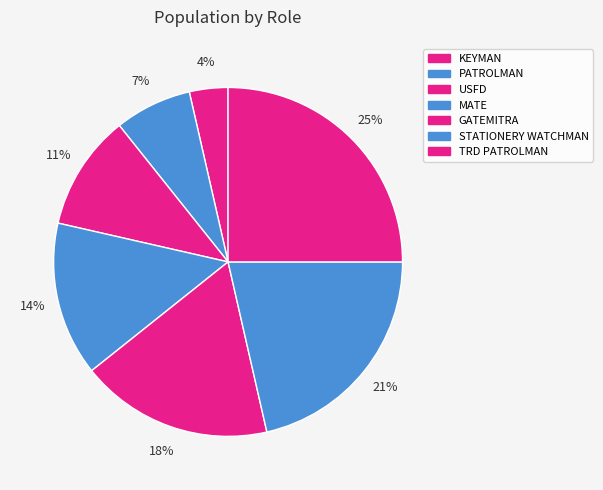

Which slice is the smallest?

KEYMAN